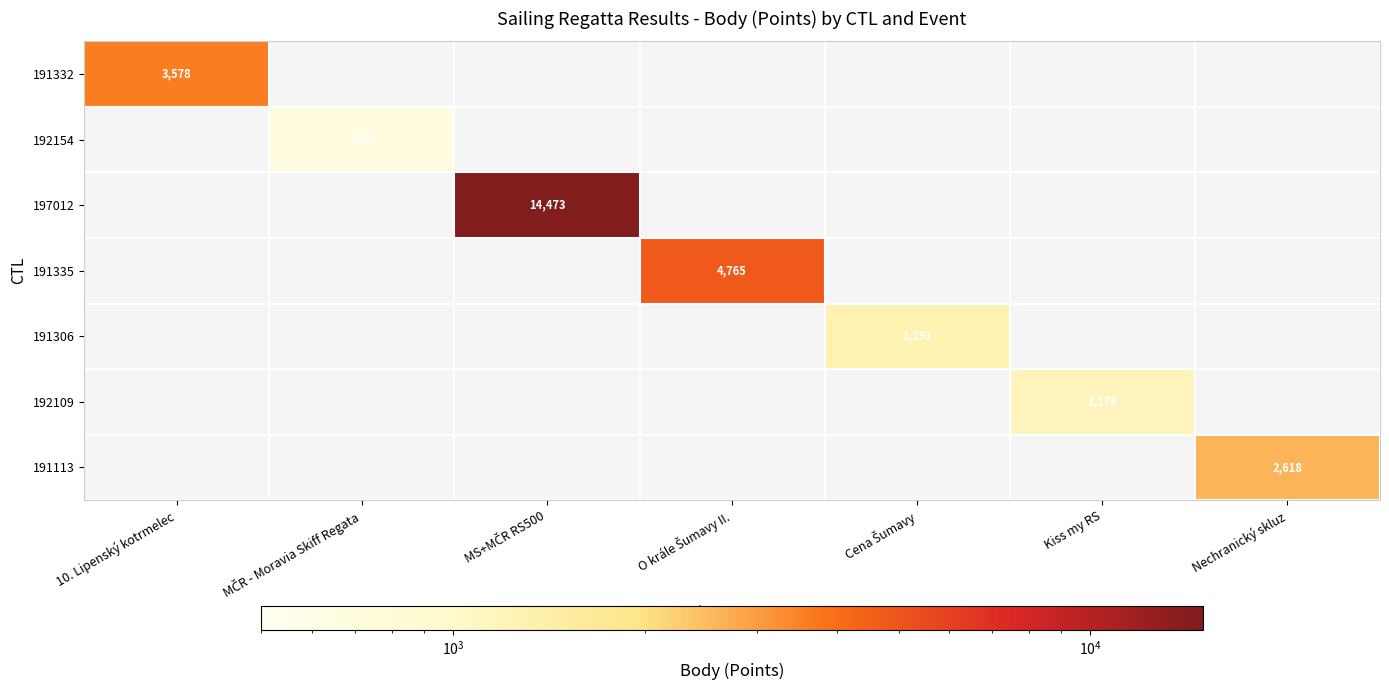

Which category has the highest value across all series?

MS+MČR RS500